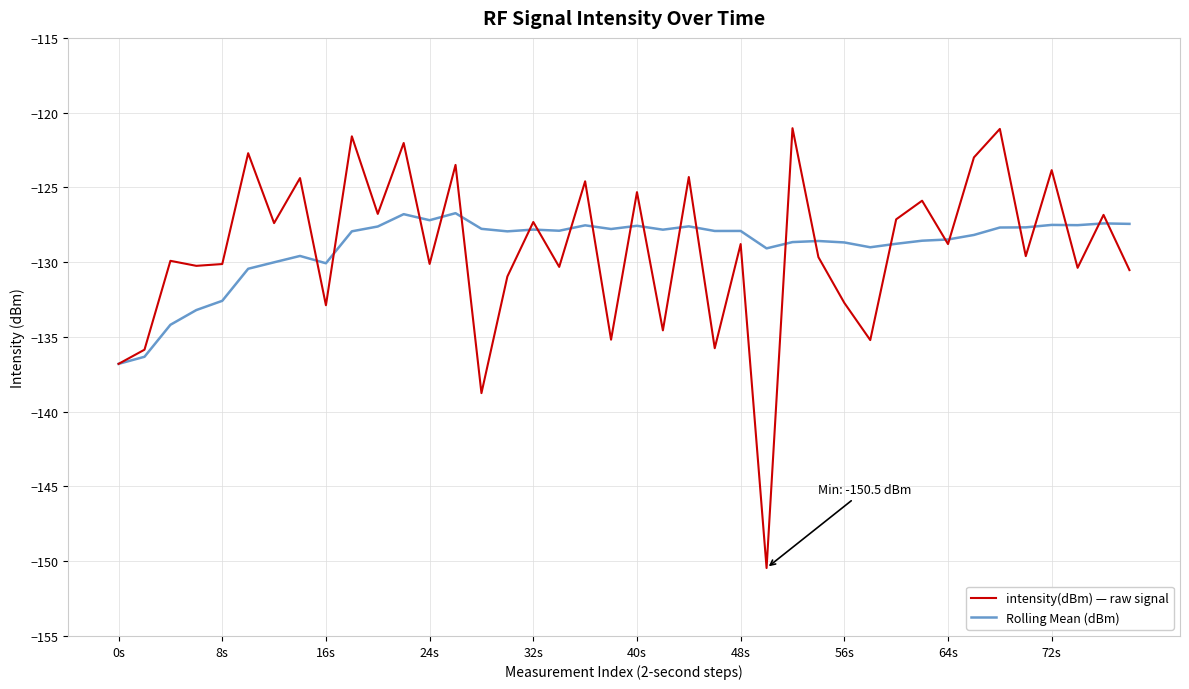

What is the highest value of the Rolling Mean (dBm) series?

-126.7